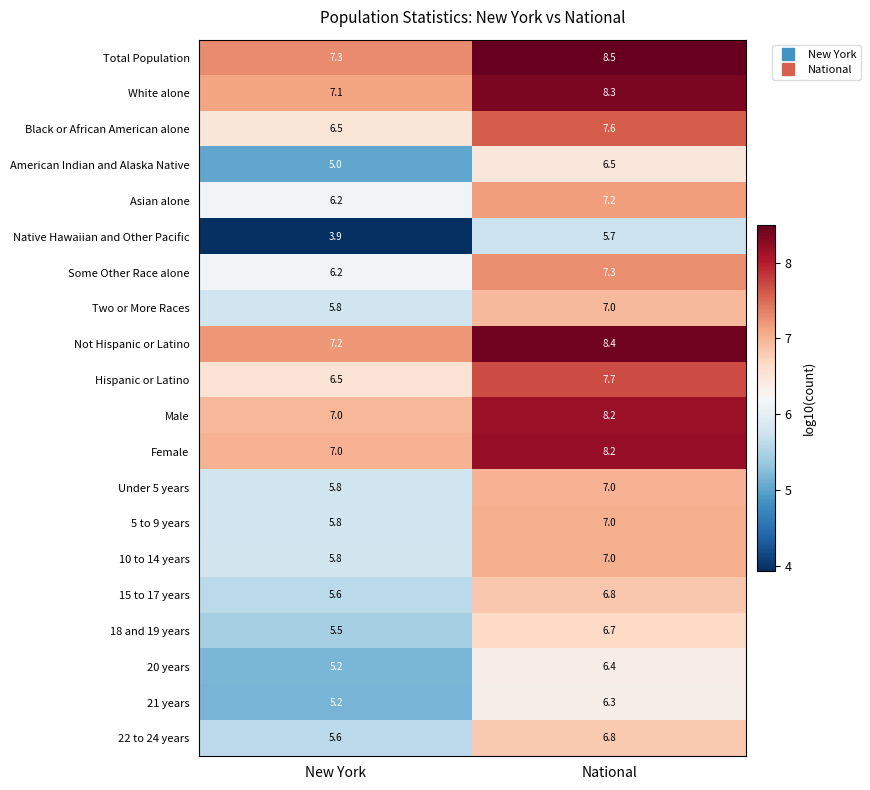

How many distinct data groups are displayed?

20